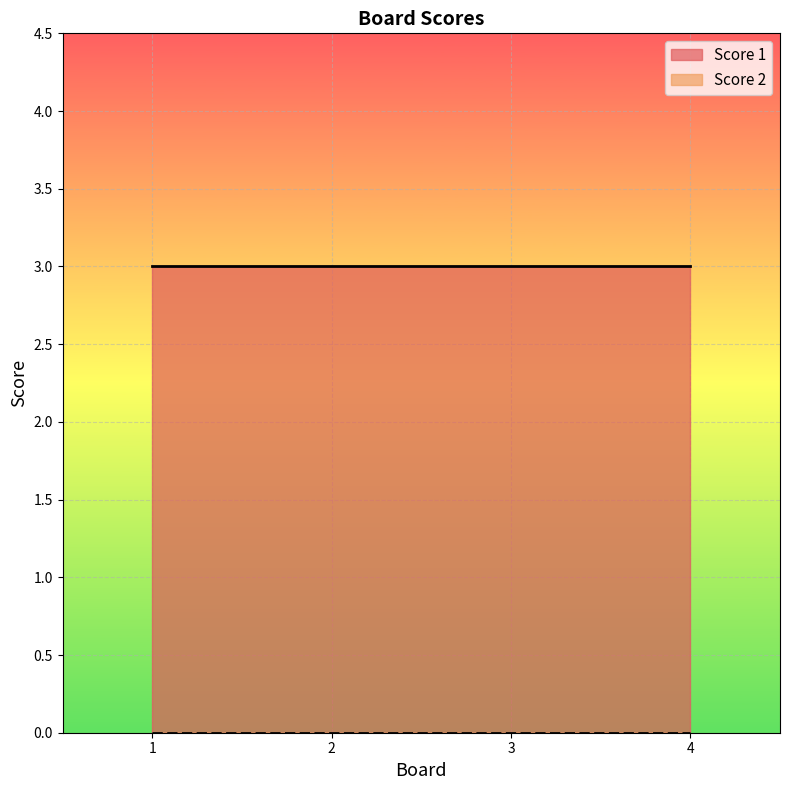

Reading right to left, what are all the values shown in this chart?

Score 1: 3	3	3	3
Score 2: 0	0	0	0